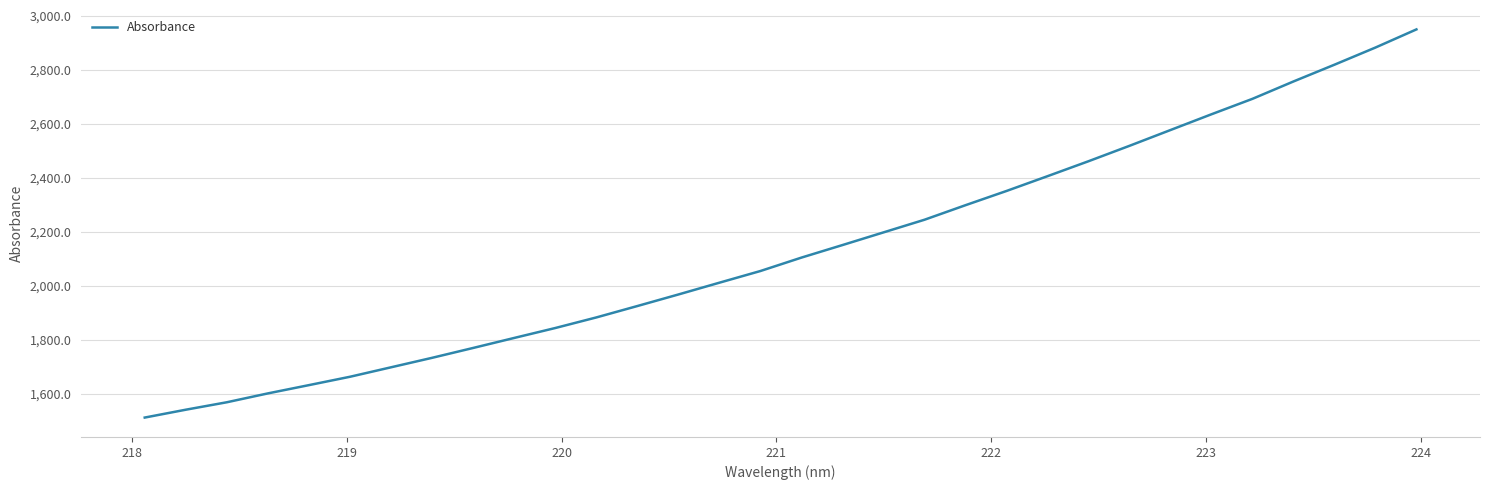

What is the smallest value displayed?

1513.1